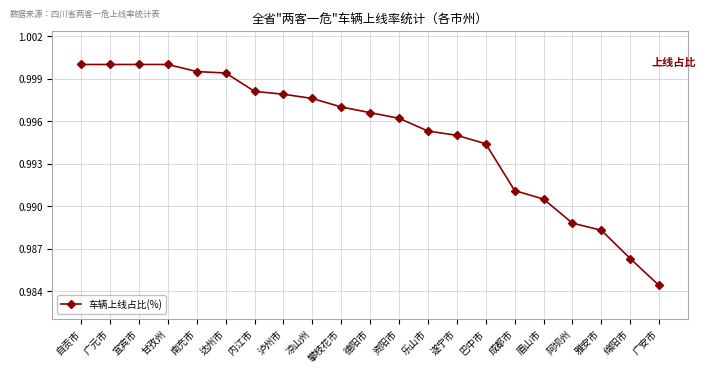

What is the sum of the values at 泸州市 and 广安市?

2.0